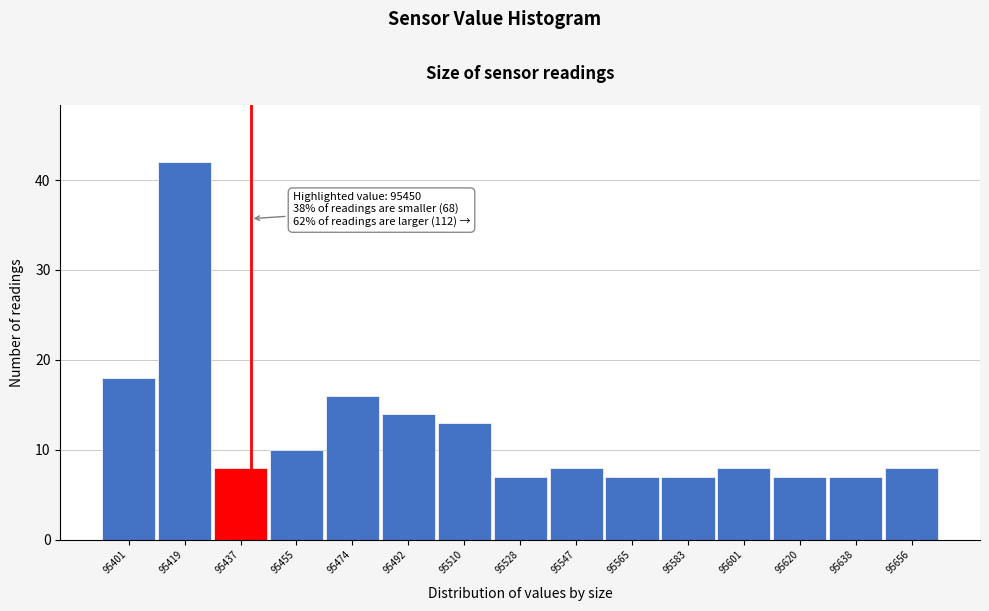

Reading right to left, transcribe all the data shown in this chart.

8	7	7	8	7	7	8	7	13	14	16	10	8	42	18